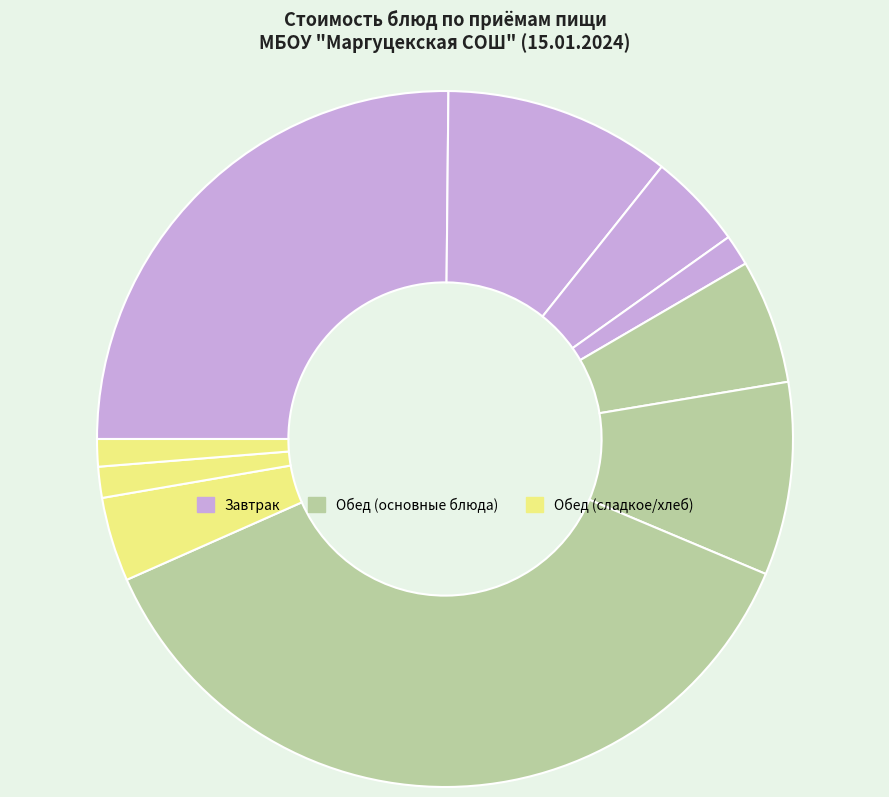

How many slices are in this pie chart?

10